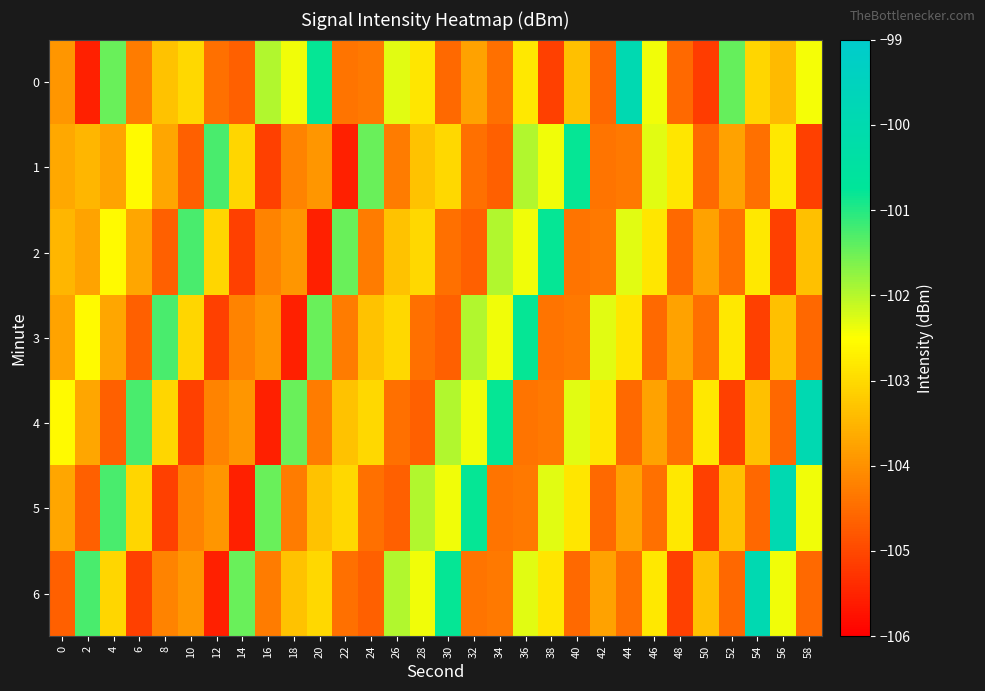

Rank the series at 48 from lowest to highest value.

6, 2, 0, 4, 3, 1, 5